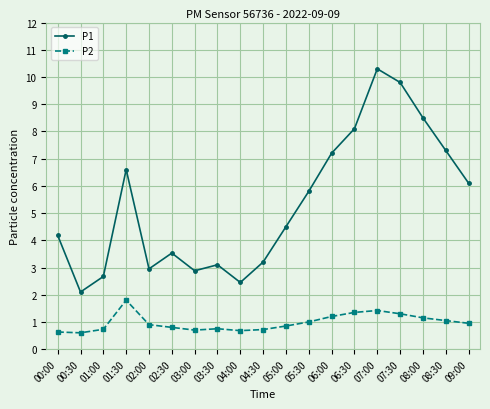

The P2 series shows 0.6 at 00:30. True or false?

True